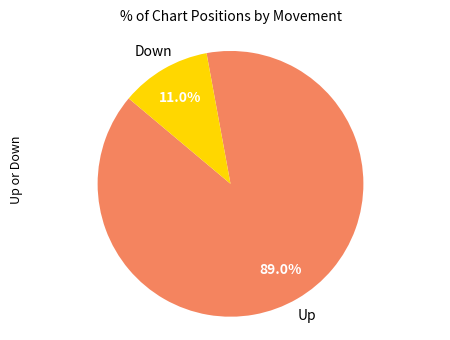

Is there a majority slice in this chart?

Yes